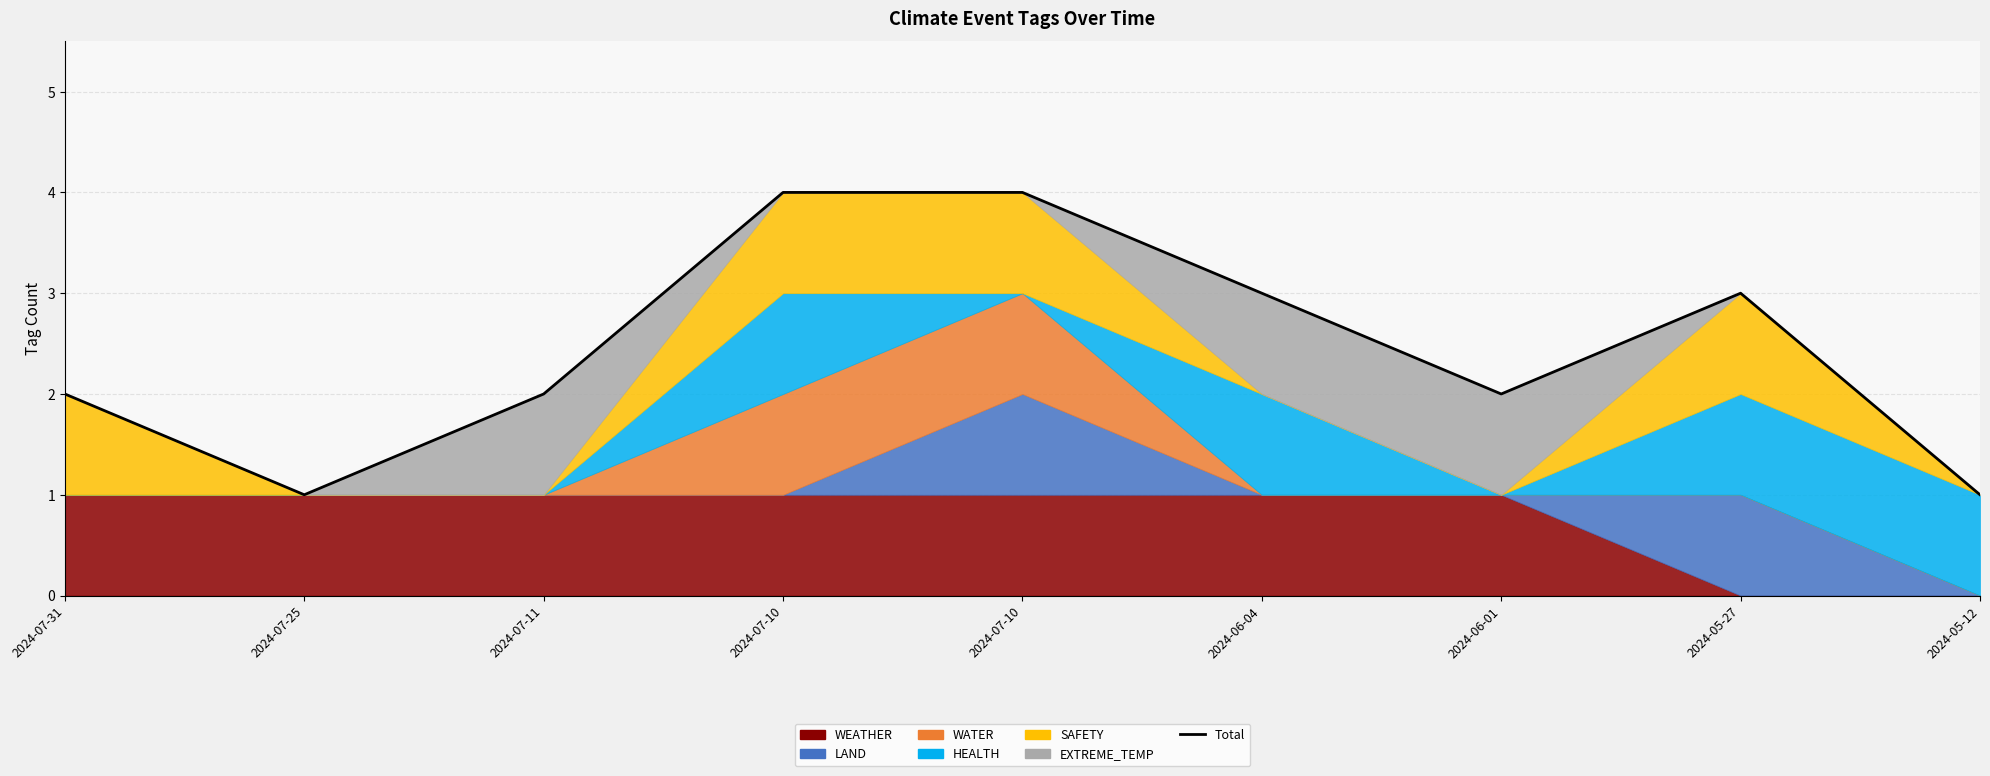

What is the value of the 3rd point from the left?

2